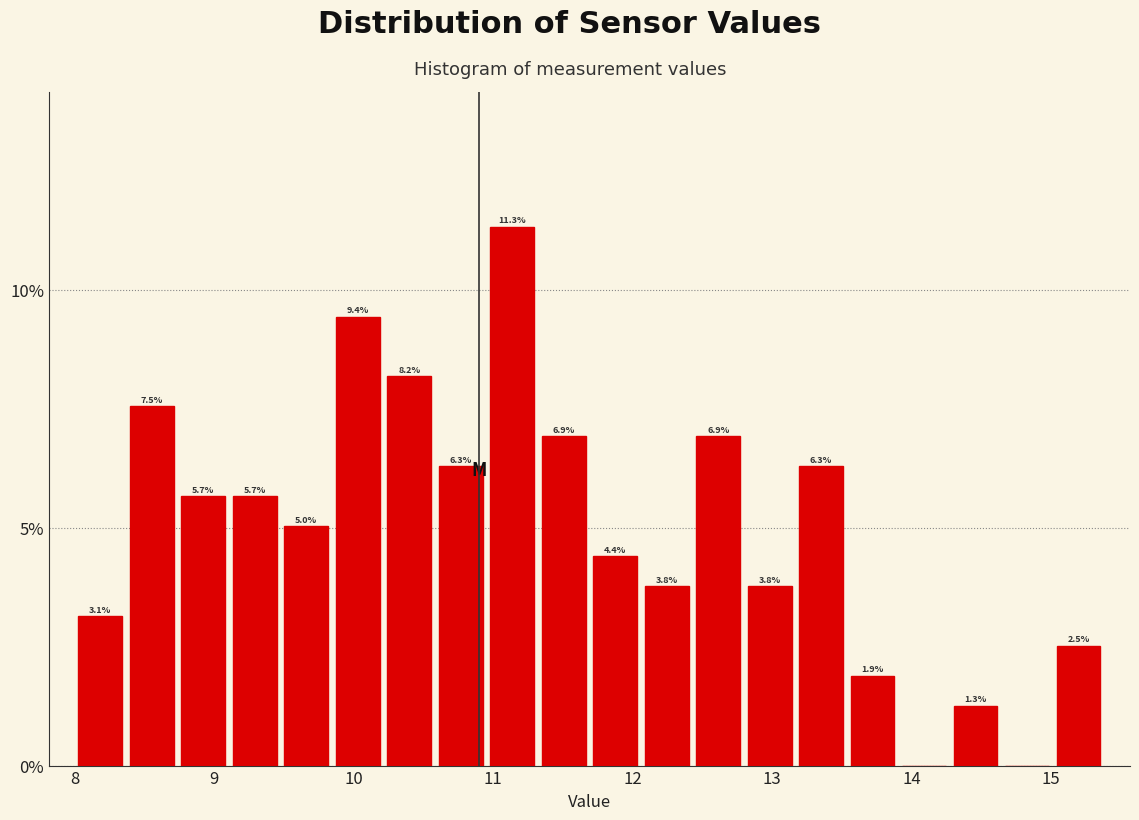

Read against the x-axis, roughly where is the centre of the tallest bar?

11.1